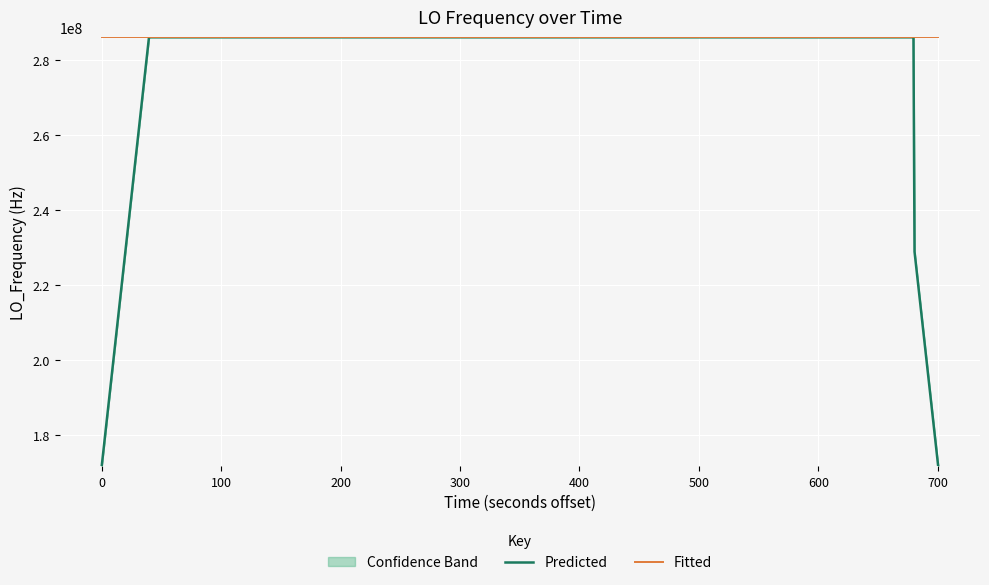

After their last crossing, which series has the higher values: Predicted or Fitted?

Fitted